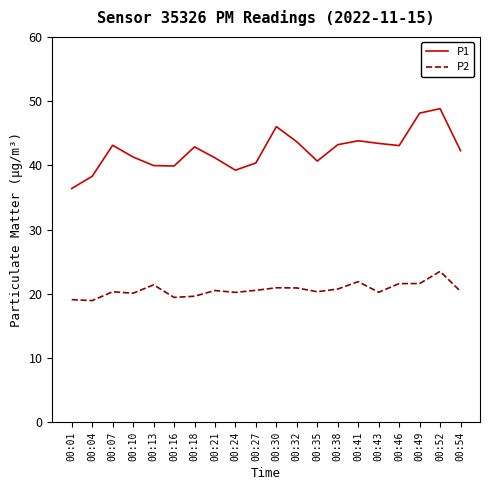

What is the total value across all series at 00:24?

59.5